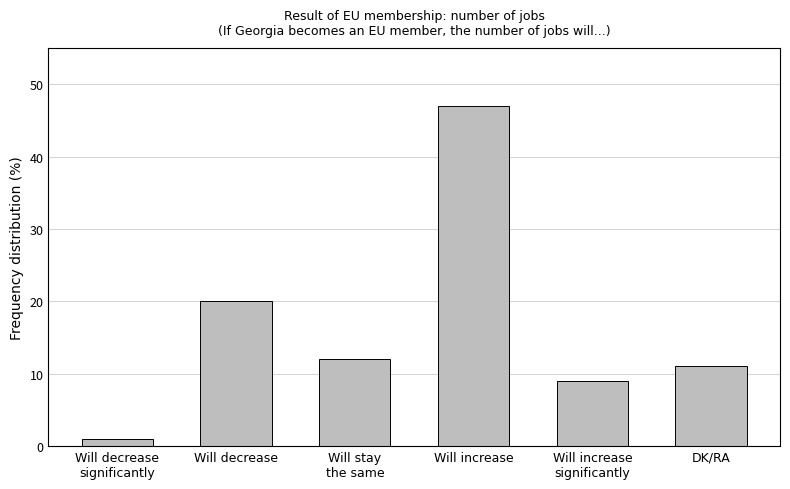

Rank the categories by value from highest to lowest.

Will increase, Will decrease, Will stay
the same, DK/RA, Will increase
significantly, Will decrease
significantly